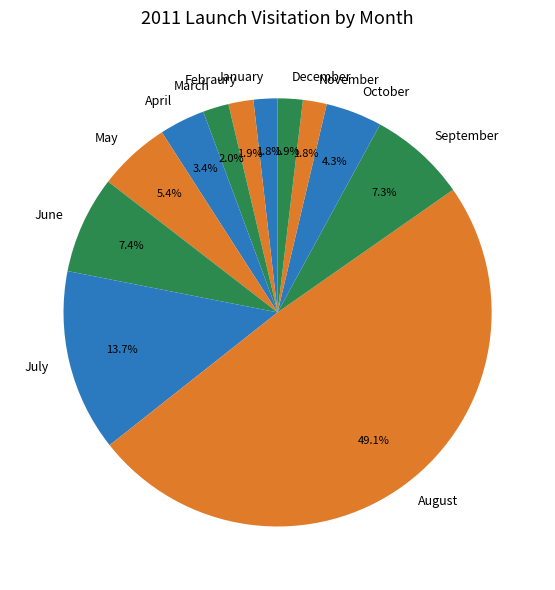

Approximately how many times larger is the value at September compared to April?

2.1